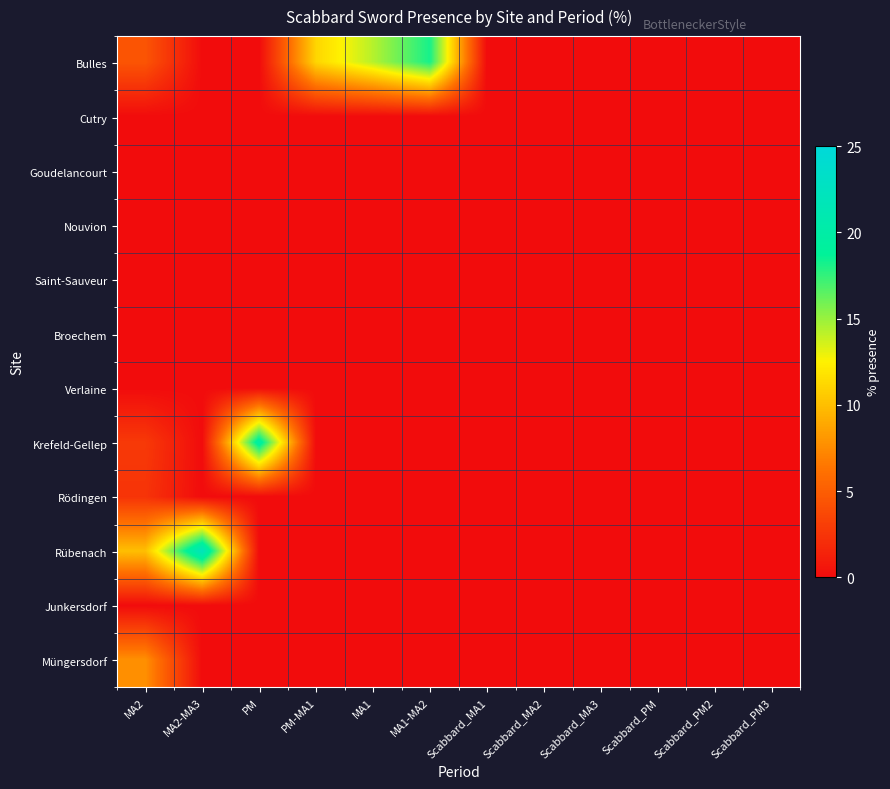

Which series has the largest total across all categories?

Bulles